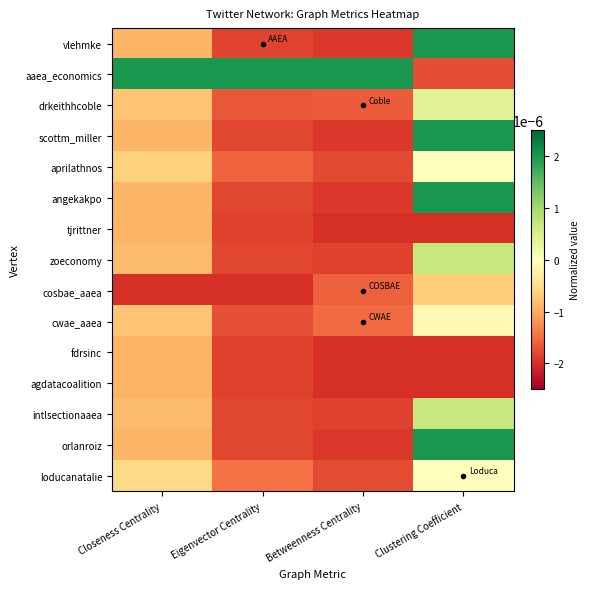

Rank the series by their maximum value, from lowest to highest.

tjrittner, fdrsinc, agdatacoalition, cosbae_aaea, cwae_aaea, aprilathnos, loducanatalie, drkeithhcoble, zoeconomy, intlsectionaaea, vlehmke, aaea_economics, scottm_miller, angekakpo, orlanroiz